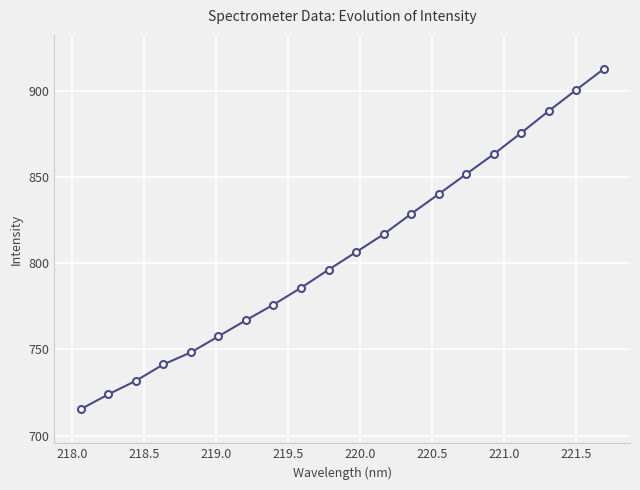

What is the difference between the second highest and second lowest values?

176.7